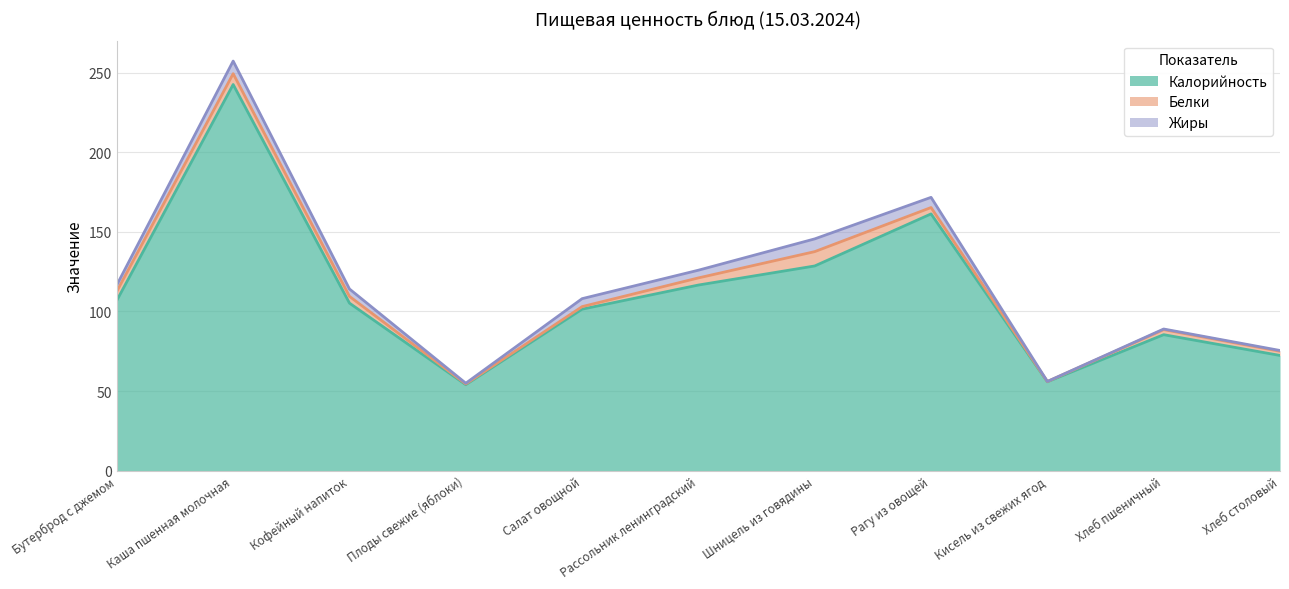

The Белки series shows 6.8 at Каша пшенная молочная. True or false?

True